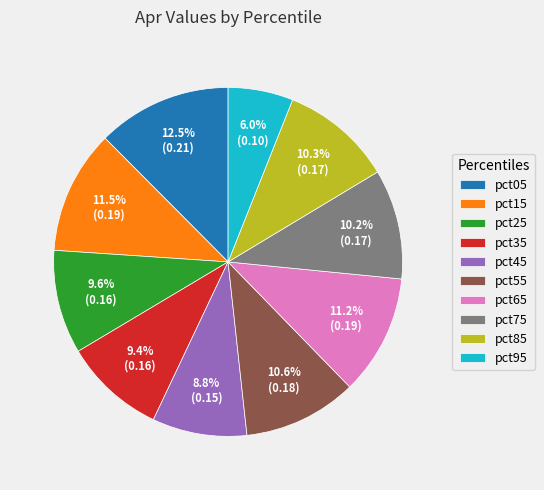

Is it true that pct55 is 11% of the pie?

True